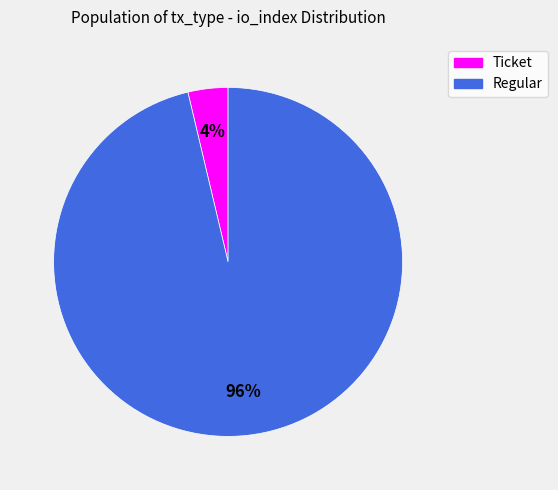

Do Regular and Ticket together represent more than half of the pie?

Yes